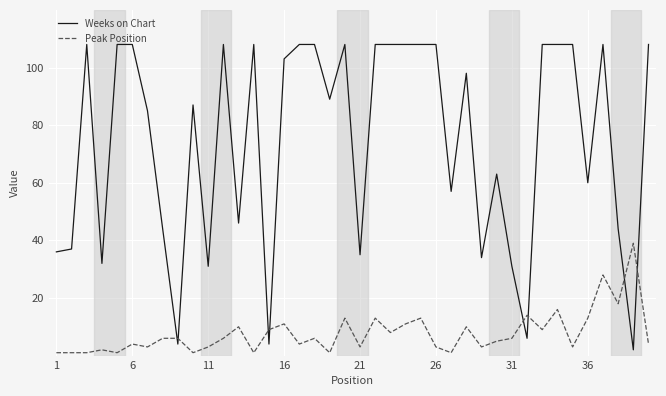

Which series has the largest total across all categories?

Weeks on Chart